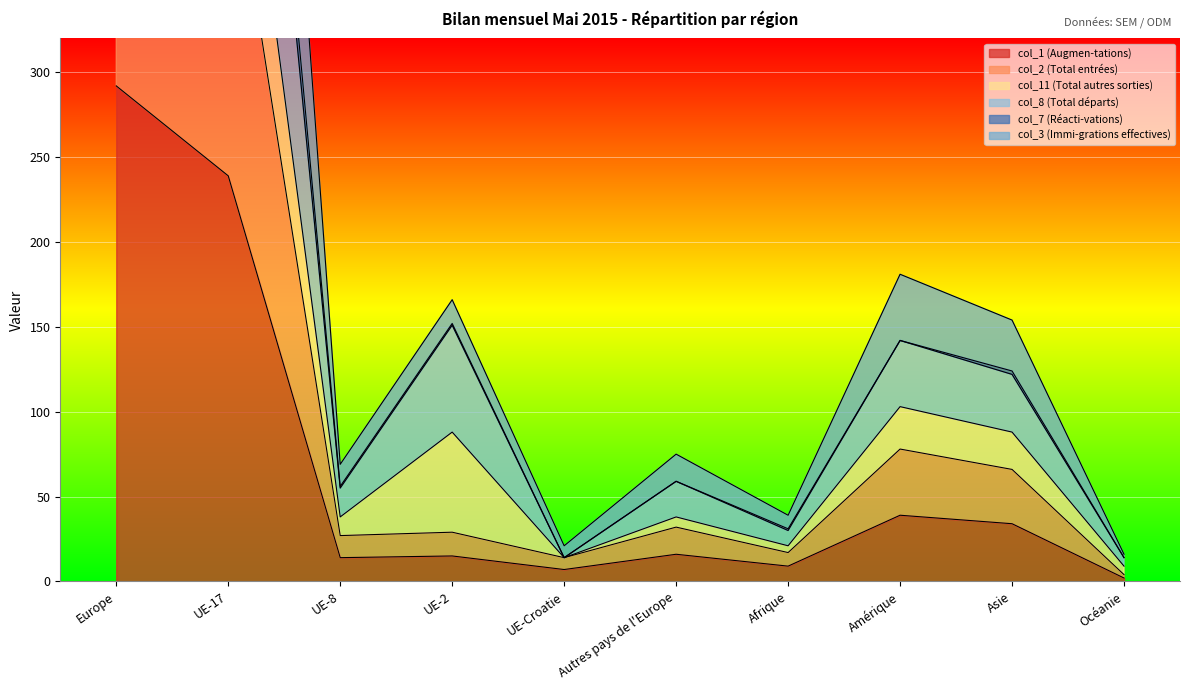

How many interior local peaks does the col_8 (Total départs) series have?

3